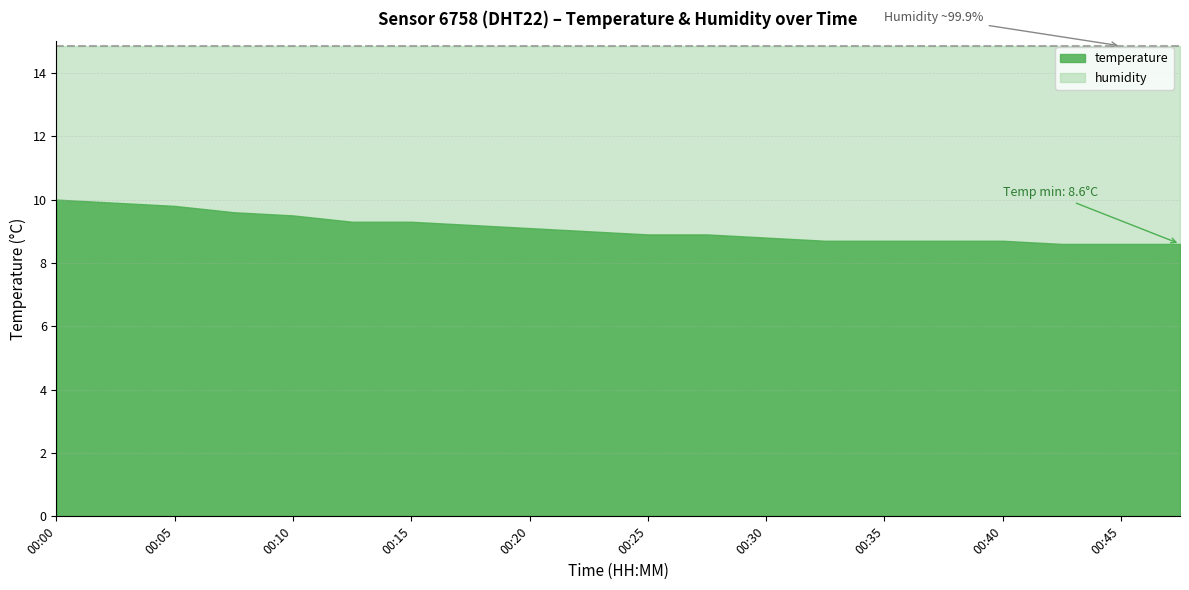

What is the spread (max minus min) of values at 00:00?

89.9